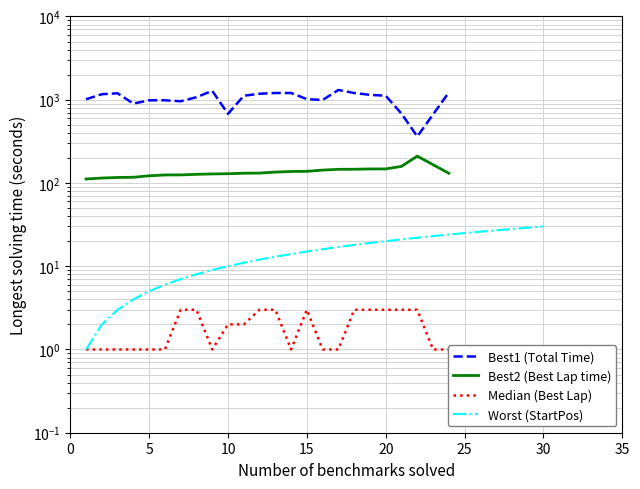

What is the sum of the Worst (StartPos) values at 14 and 8?

22